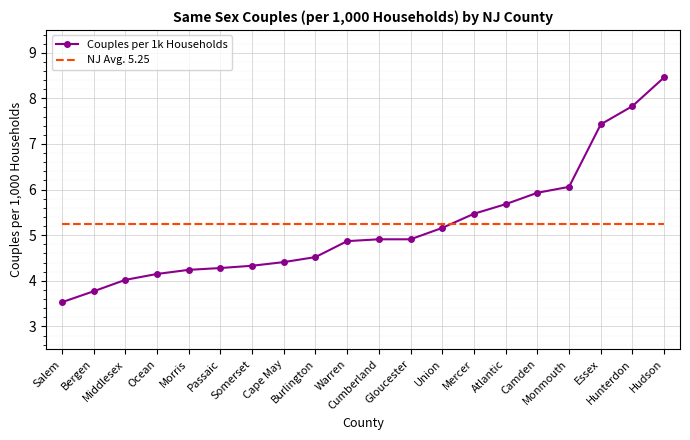

At how many categories does at least one series exceed 7?

3